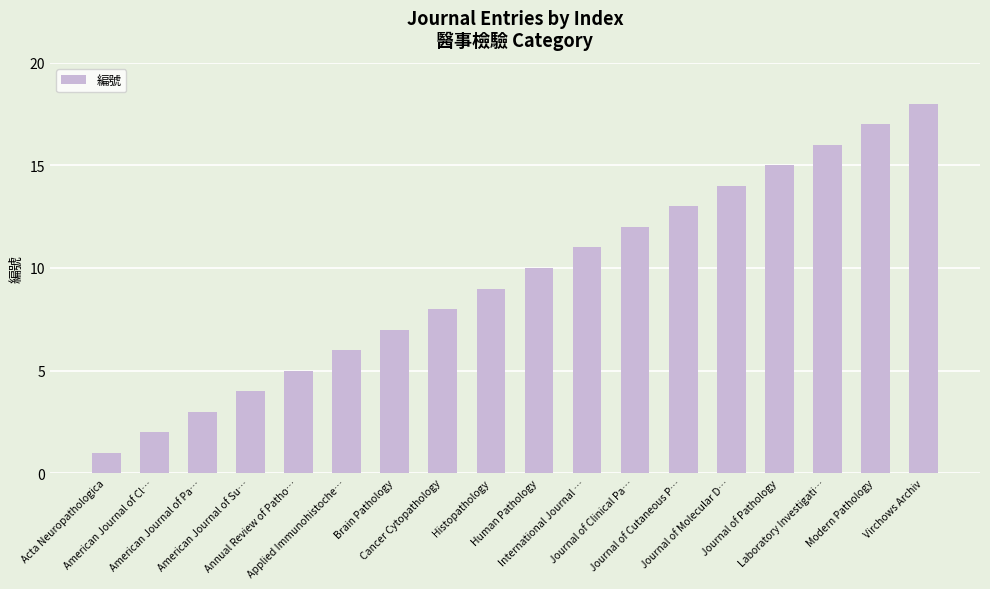

Which label corresponds to the smallest value in the chart?

Acta Neuropathologica